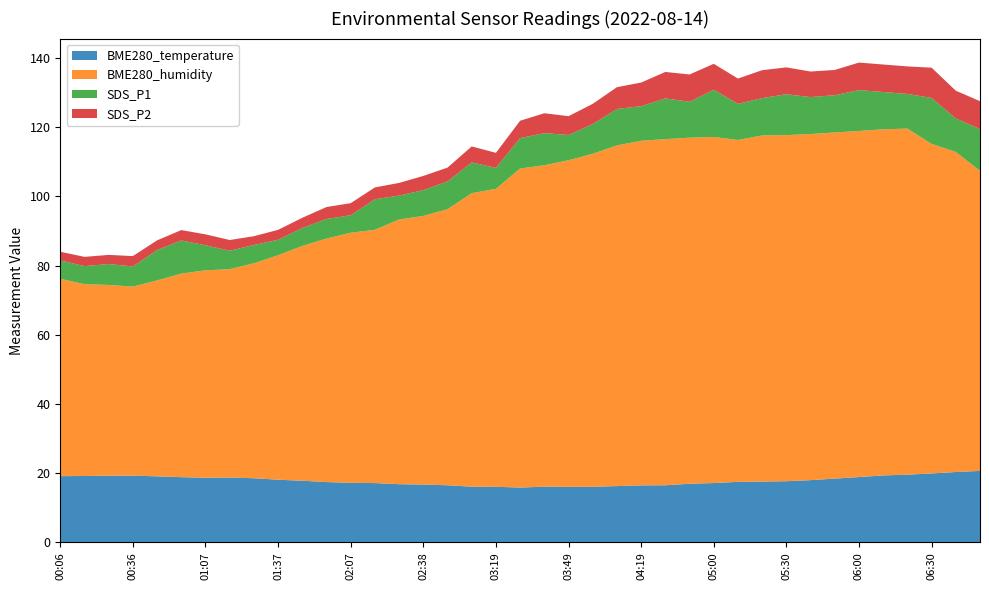

Reading left to right, transcribe all the data shown in this chart.

BME280_temperature: 00:06=19.1	00:16=19.2	00:26=19.3	00:36=19.3	00:46=19.1	00:56=18.9	01:07=18.7	01:17=18.7	01:27=18.5	01:37=18.1	01:47=17.8	01:57=17.4	02:07=17.2	02:17=17.1	02:27=16.8	02:38=16.7	02:48=16.5	03:09=16.1	03:19=16.1	03:29=15.8	03:39=16.1	03:49=16.1	03:59=16.1	04:09=16.3	04:19=16.5	04:29=16.5	04:49=16.9	05:00=17.1	05:10=17.5	05:20=17.6	05:30=17.7	05:40=18.0	05:50=18.4	06:00=18.9	06:10=19.4	06:20=19.6	06:30=19.9	06:40=20.3	06:50=20.7
BME280_humidity: 00:06=57.0	00:16=55.4	00:26=55.1	00:36=54.6	00:46=56.6	00:56=58.8	01:07=59.9	01:17=60.2	01:27=62.1	01:37=64.9	01:47=67.8	01:57=70.4	02:07=72.2	02:17=73.2	02:27=76.5	02:38=77.6	02:48=79.8	03:09=84.8	03:19=86.1	03:29=92.2	03:39=92.9	03:49=94.4	03:59=96.2	04:09=98.4	04:19=99.6	04:29=100.0	04:49=100.0	05:00=100.0	05:10=98.8	05:20=100.0	05:30=100.0	05:40=100.0	05:50=100.0	06:00=100.0	06:10=100.0	06:20=100.0	06:30=95.2	06:40=92.5	06:50=86.7
SDS_P1: 00:06=5.3	00:16=5.2	00:26=6.0	00:36=5.8	00:46=8.8	00:56=9.6	01:07=7.2	01:17=5.3	01:27=5.3	01:37=4.5	01:47=5.2	01:57=5.7	02:07=5.0	02:17=8.8	02:27=6.9	02:38=7.5	02:48=8.0	03:09=8.9	03:19=6.0	03:29=8.8	03:39=9.3	03:49=7.3	03:59=8.6	04:09=10.5	04:19=10.0	04:29=11.8	04:49=10.4	05:00=13.6	05:10=10.4	05:20=10.8	05:30=11.8	05:40=10.7	05:50=10.8	06:00=11.8	06:10=10.8	06:20=10.0	06:30=13.3	06:40=9.7	06:50=12.1
SDS_P2: 00:06=2.5	00:16=2.7	00:26=2.6	00:36=3.0	00:46=2.8	00:56=3.0	01:07=3.1	01:17=3.1	01:27=2.5	01:37=2.9	01:47=3.0	01:57=3.5	02:07=3.5	02:17=3.4	02:27=3.7	02:38=4.1	02:48=4.0	03:09=4.6	03:19=4.3	03:29=5.0	03:39=5.8	03:49=5.4	03:59=5.8	04:09=6.3	04:19=6.8	04:29=7.7	04:49=7.9	05:00=7.5	05:10=7.3	05:20=8.1	05:30=7.8	05:40=7.4	05:50=7.3	06:00=8.0	06:10=8.0	06:20=8.0	06:30=8.8	06:40=8.0	06:50=8.1